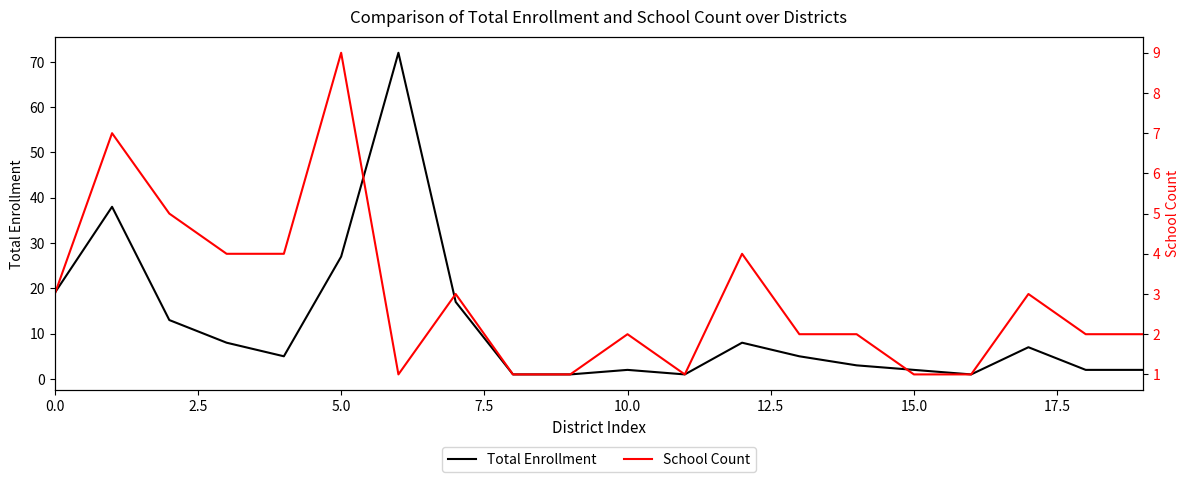

What are all the series names shown in the legend?

Total Enrollment, School Count